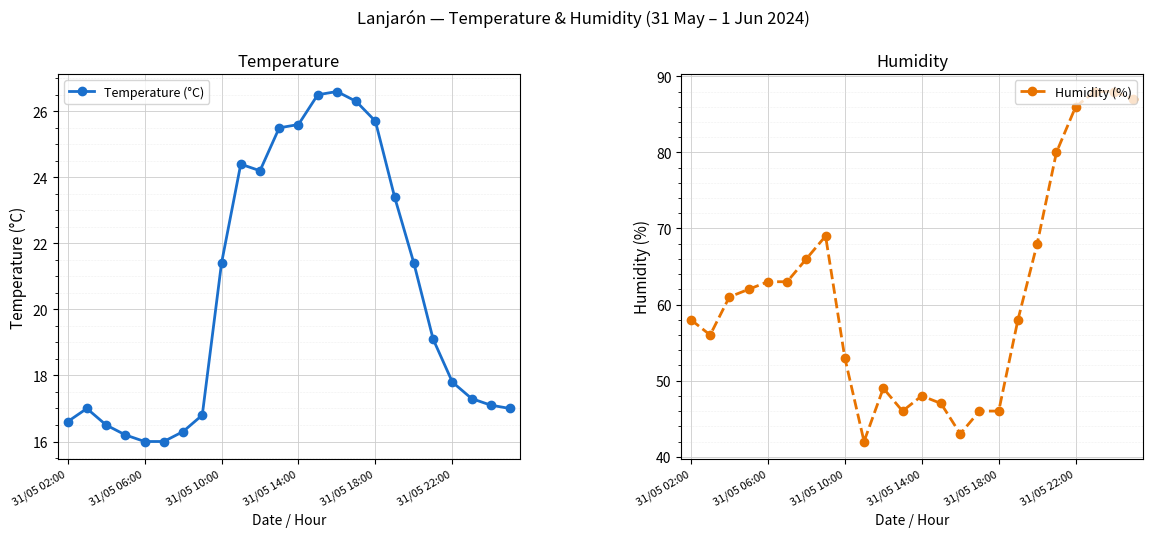

At how many categories does at least one series exceed 71?

5